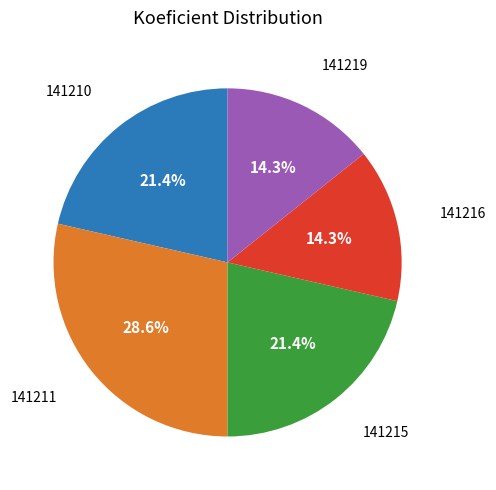

Count the number of slices in the pie.

5